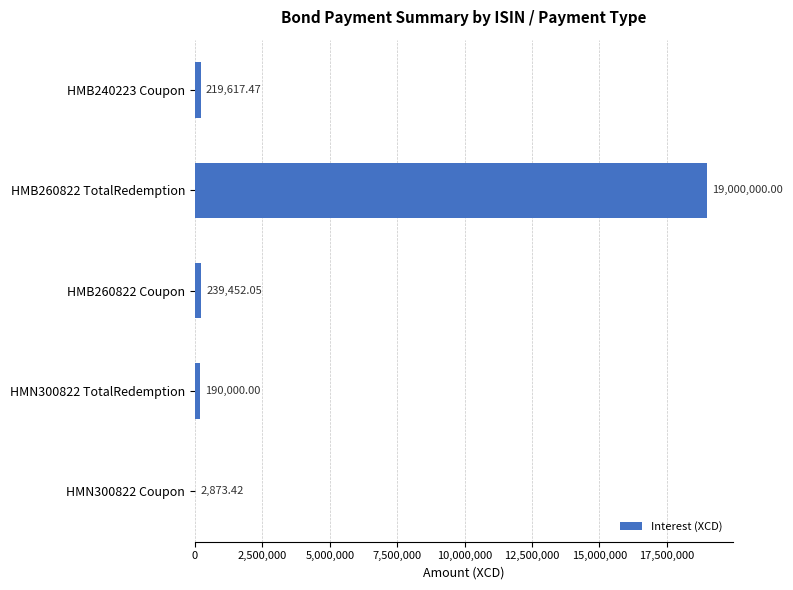

What is the sum of the values at HMN300822 TotalRedemption and HMN300822 Coupon?

192873.4